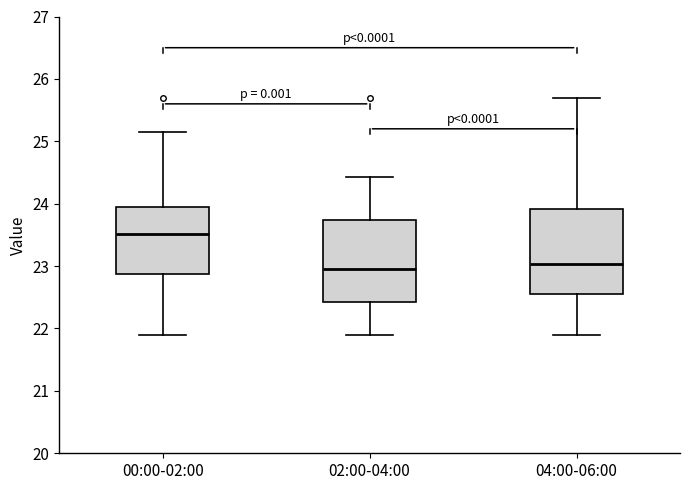

Where does the upper whisker of the box for 00:00-02:00 end on the y-axis? The values are not printed on the chart, so give them approximately, as read against the axis.

25.2